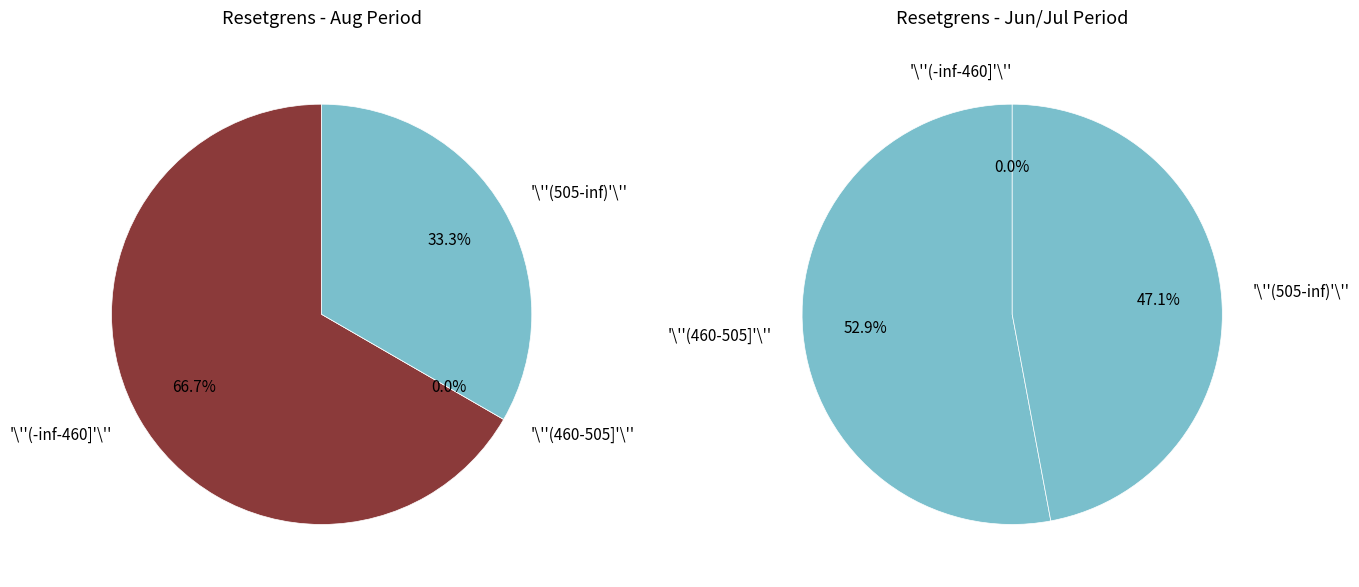

True or false: 2025-08-07 accounts for 20% of the total.

False